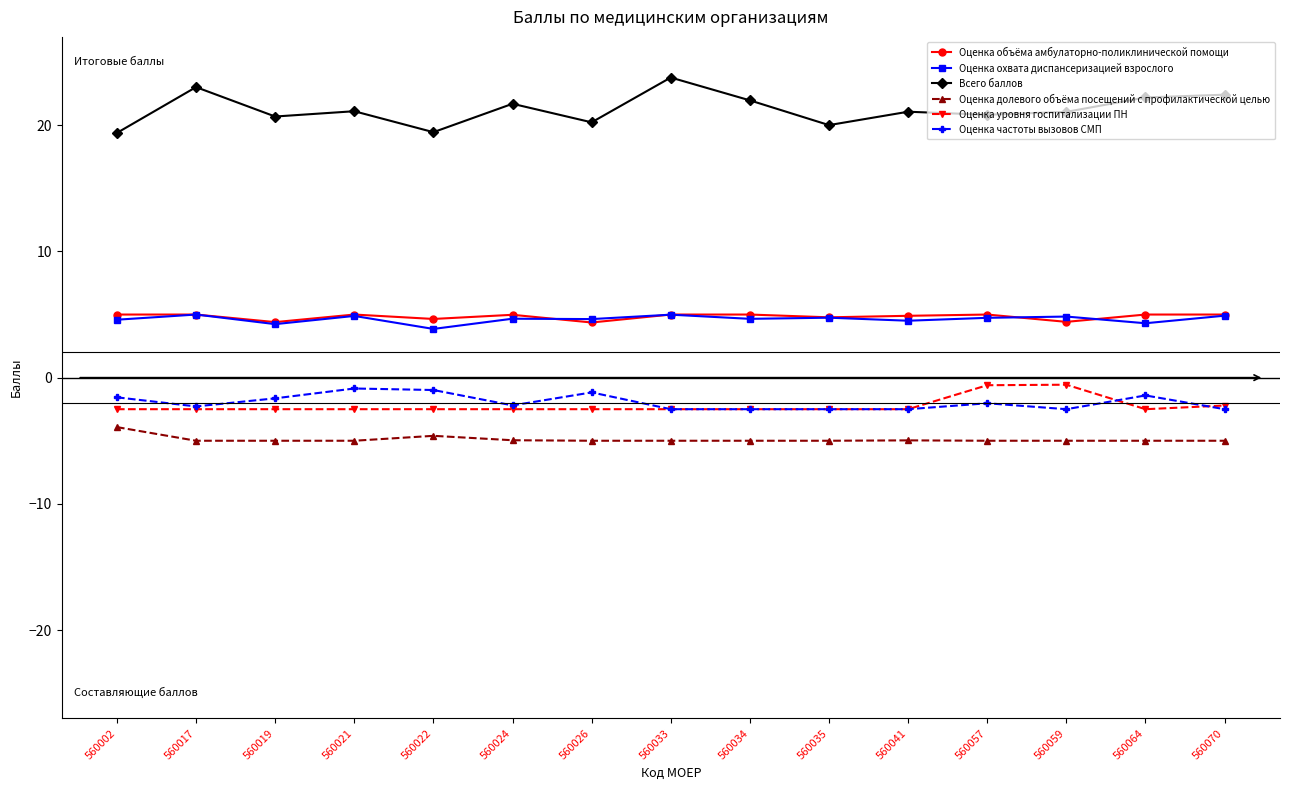

What is the approximate value of Оценка частоты вызовов СМП at 560070?

-2.5